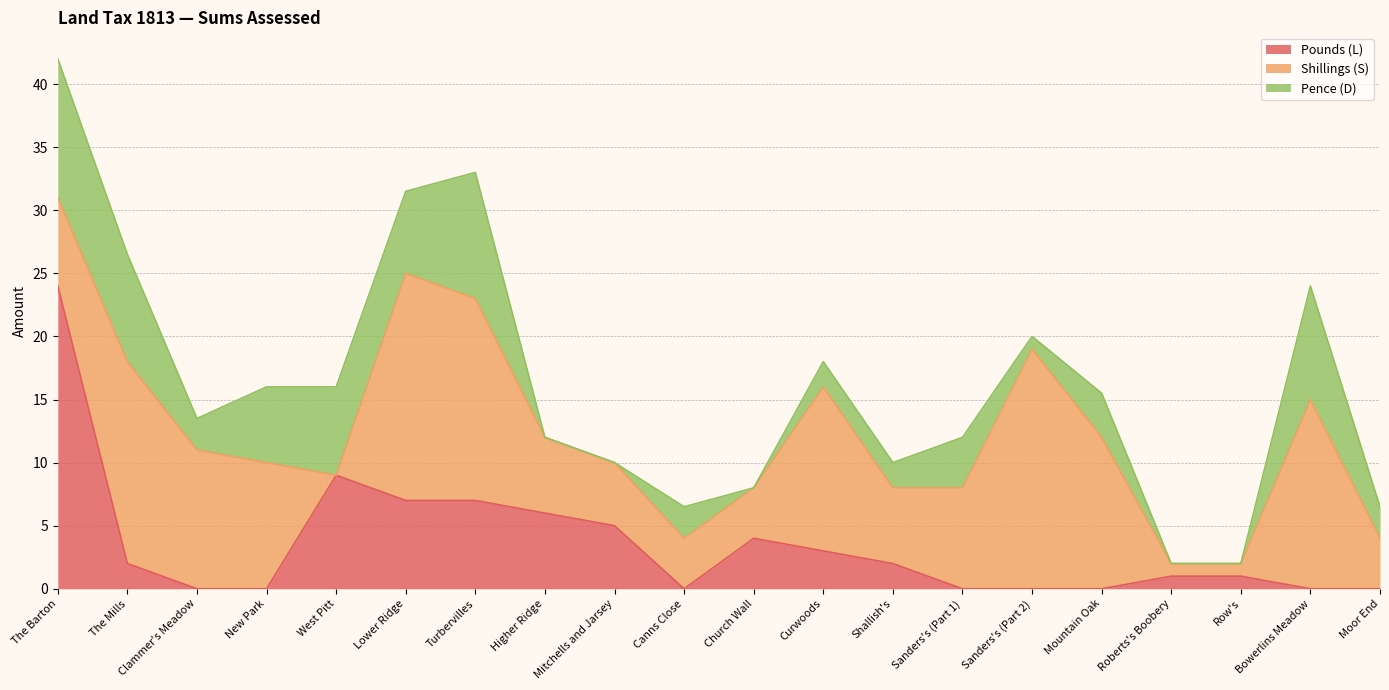

In Pounds (L), how many points are higher than both neighbors (excluding endpoints)?

2